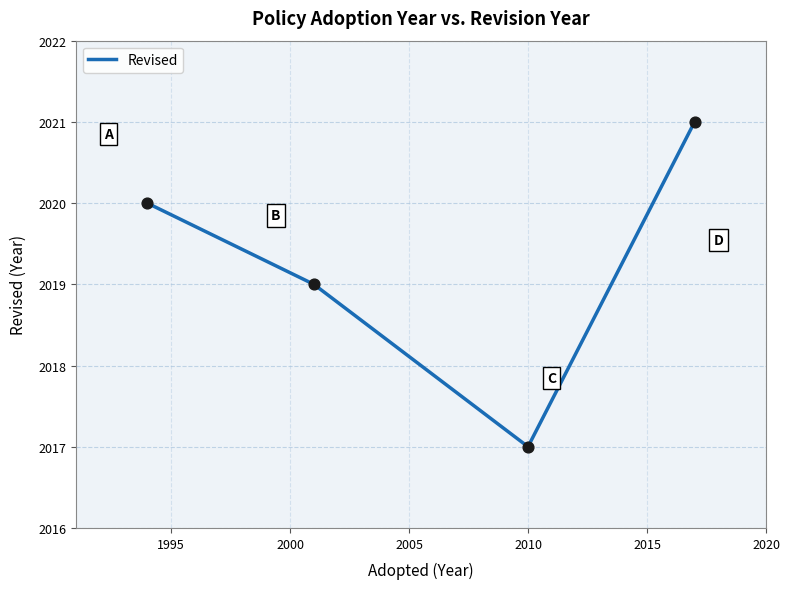

What is the minimum value shown in the chart?

2017